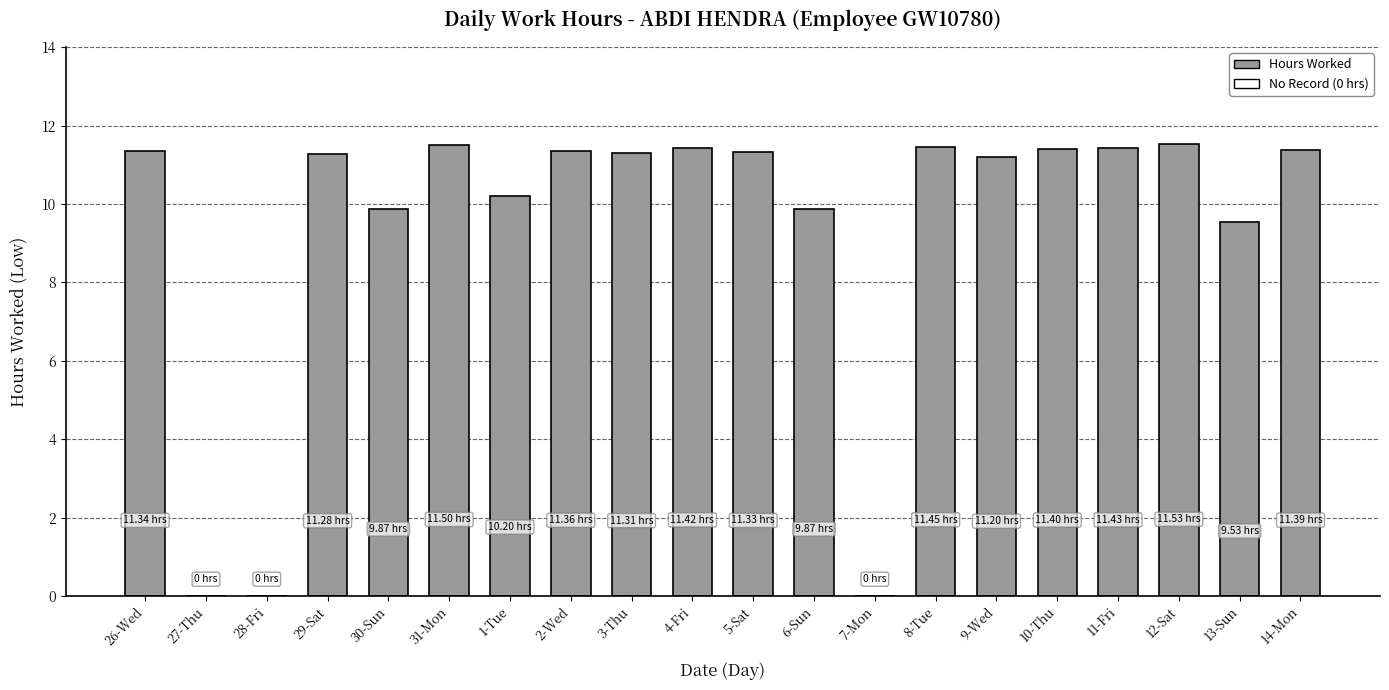

What is the sum of the values at 9-Wed and 2-Wed?

22.6